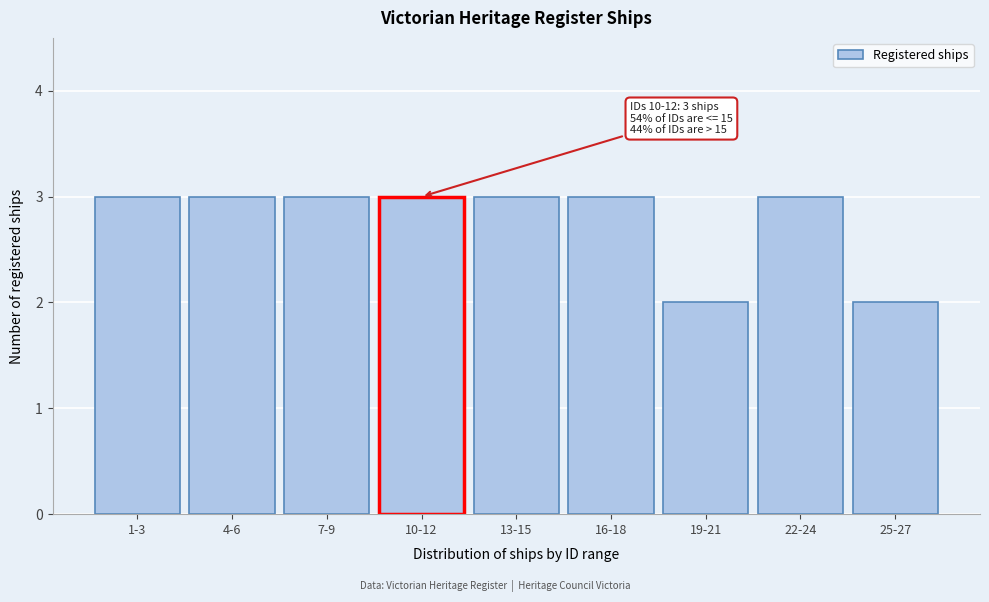

Reading right to left, extract all data points from this chart.

25-27=2	22-24=3	19-21=2	16-18=3	13-15=3	10-12=3	7-9=3	4-6=3	1-3=3